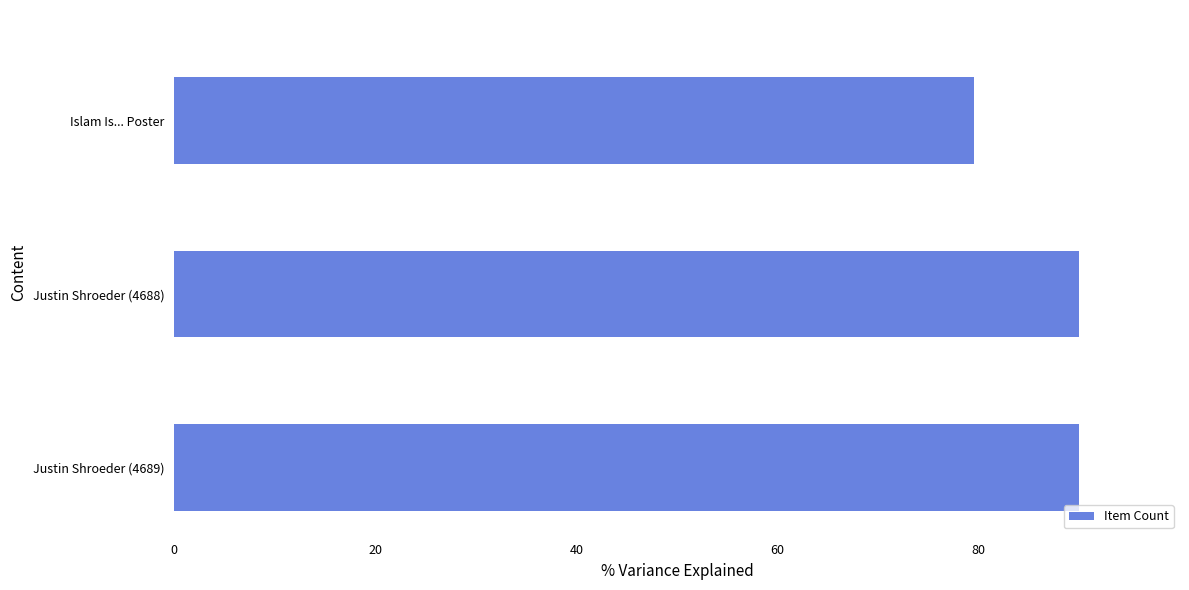

Read the value at Islam Is... Poster.

79.6